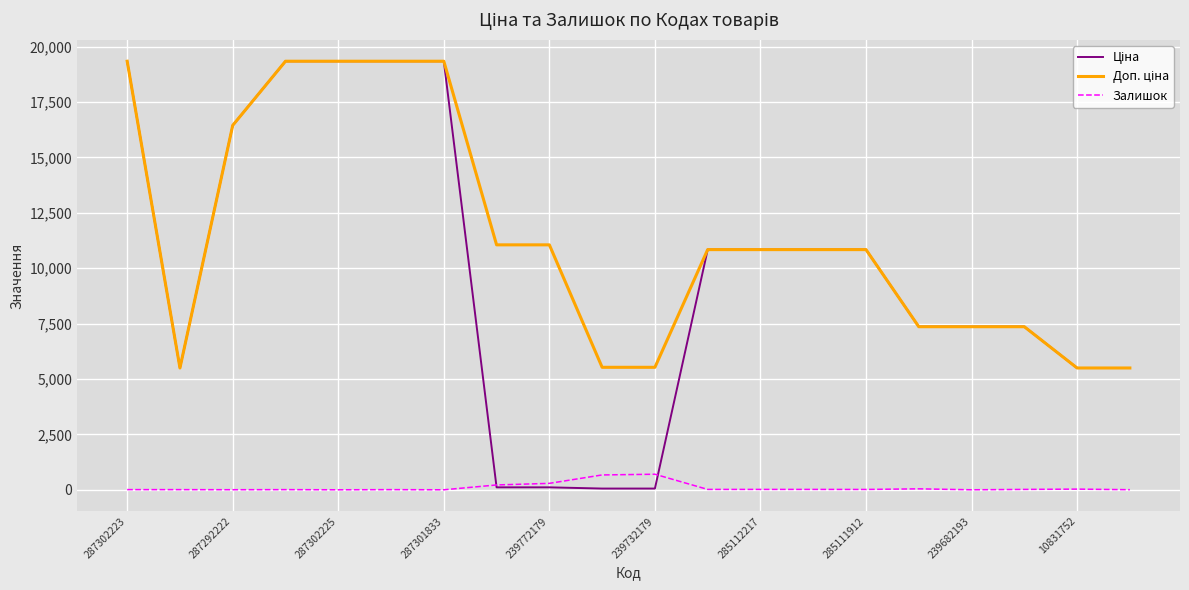

Does the chart have visible grid lines?

Yes